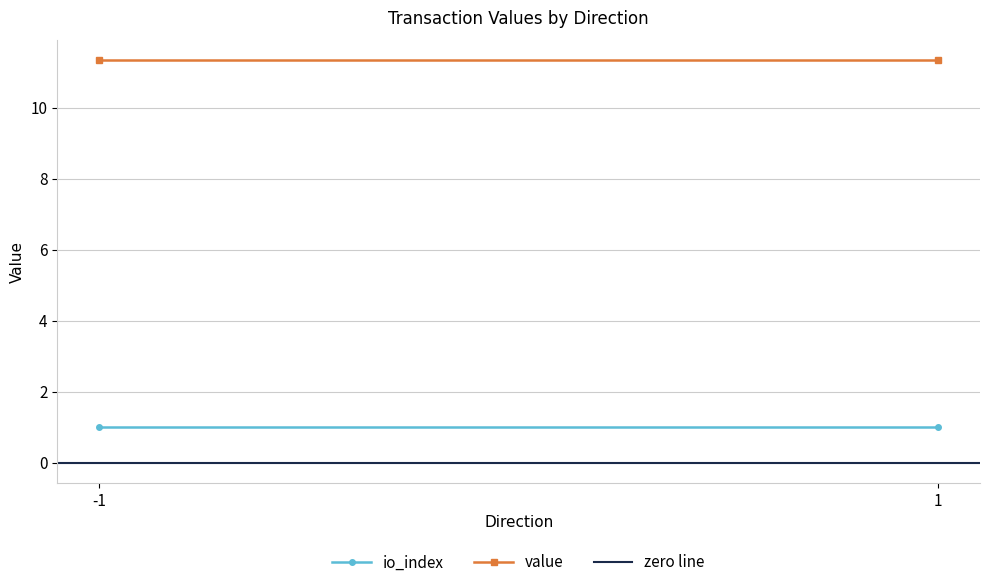

Reading right to left, transcribe all the data shown in this chart.

io_index: 1=1.0	-1=1.0
value: 1=11.3	-1=11.3
zero line: 1=0.0	-1=0.0